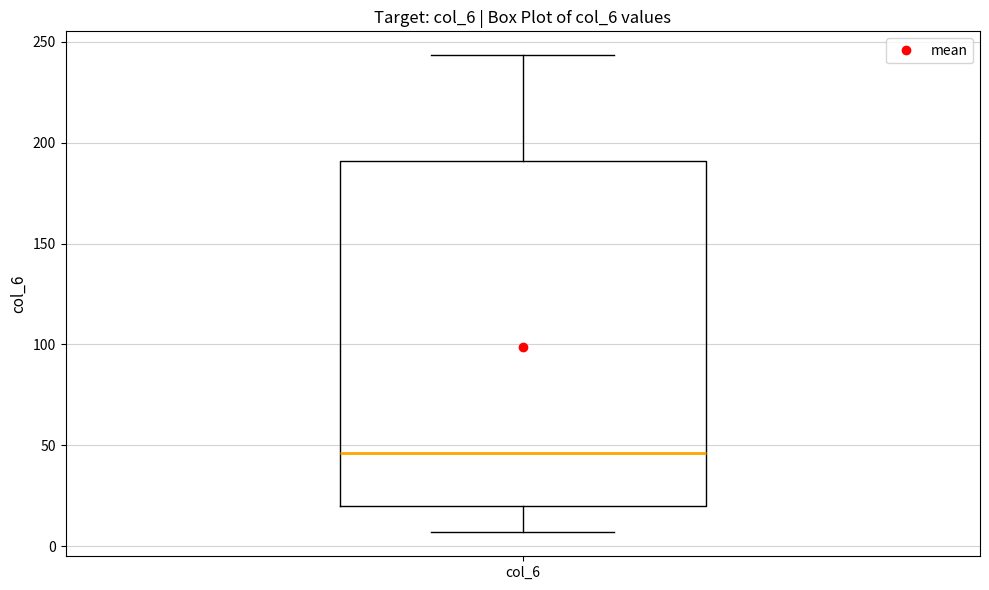

Read this box plot against the y-axis: the position of the median line, the range covered by the box, and the ends of both whiskers. The values are not printed on the chart, so give them approximately, as read against the axis.

median 45, box 20 to 190, whiskers 5 to 245